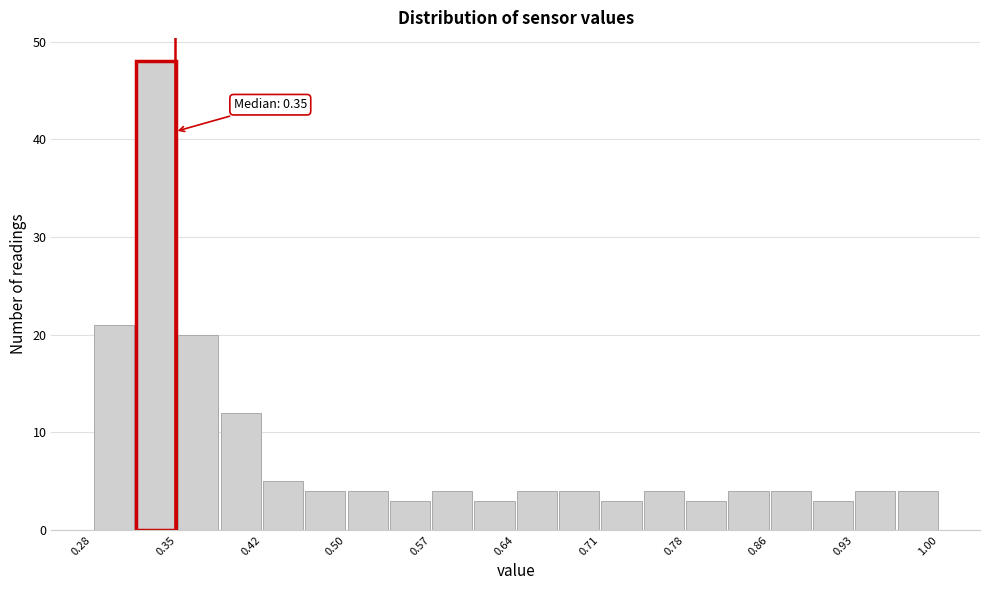

Read against the x-axis, roughly where is the centre of the tallest bar?

0.33